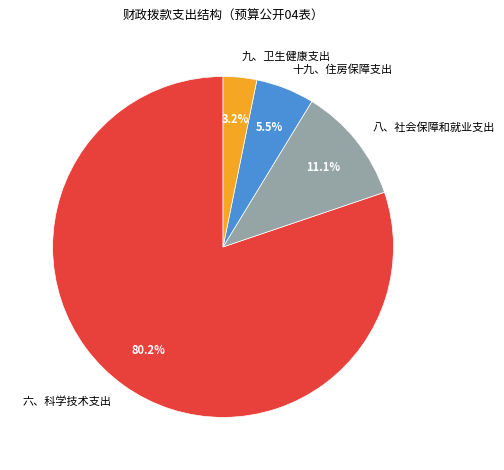

Which has a higher value, 六、科学技术支出 or 九、卫生健康支出?

六、科学技术支出